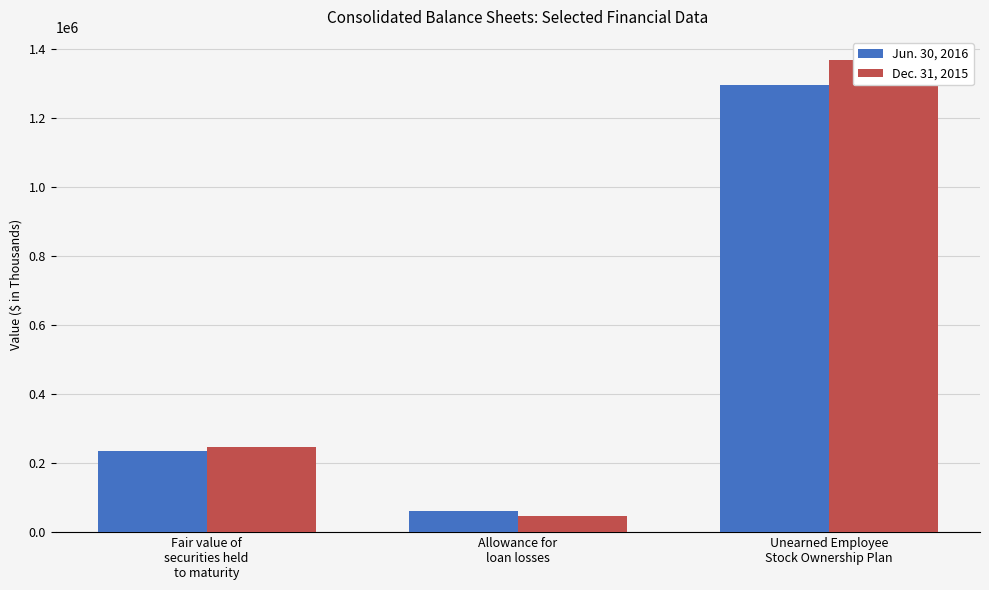

Reading left to right, what are all the values shown in this chart?

Jun. 30, 2016: 233944	62194	1294010
Dec. 31, 2015: 247202	47093	1365457